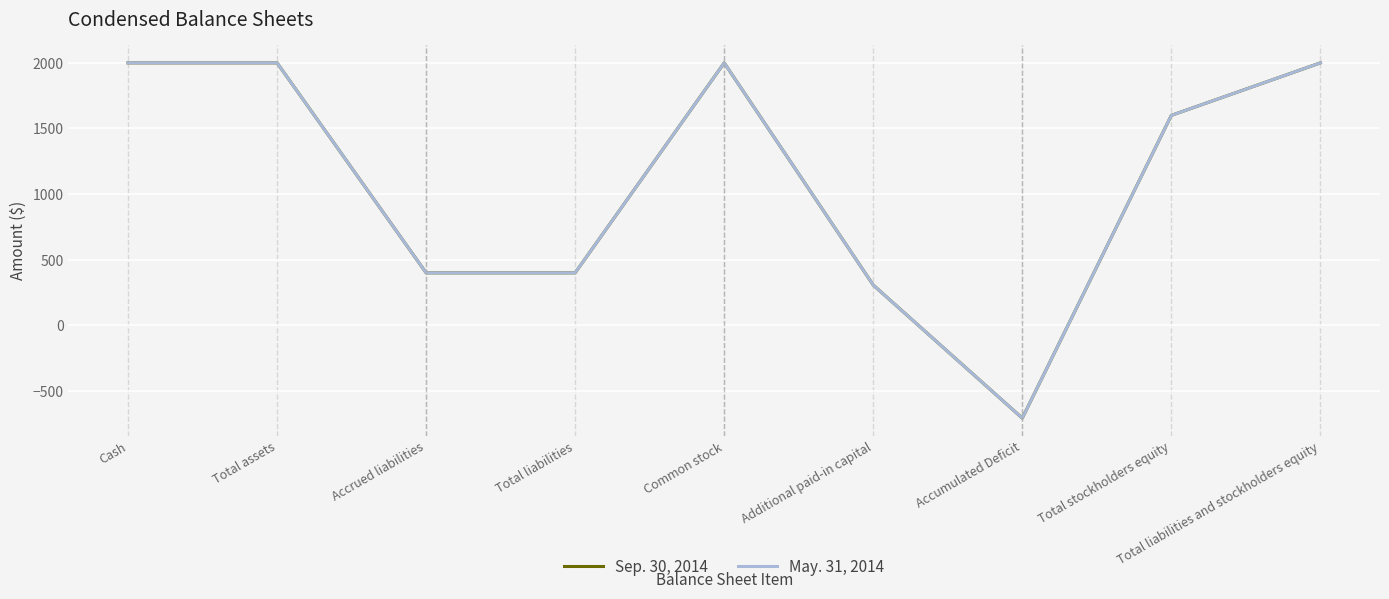

True or false: May. 31, 2014 and Sep. 30, 2014 cross at least once.

False